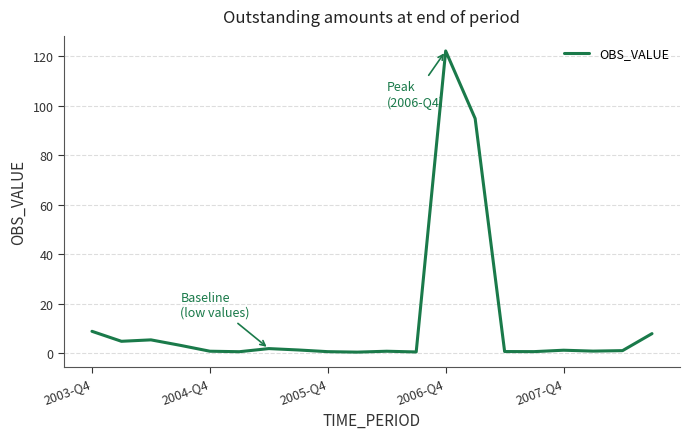

Count the number of data series in this chart.

1